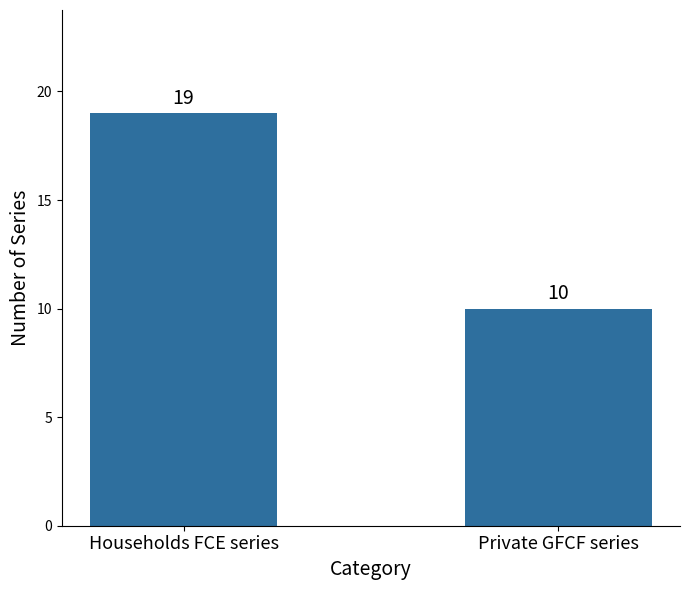

Reading left to right, transcribe all the data shown in this chart.

19	10